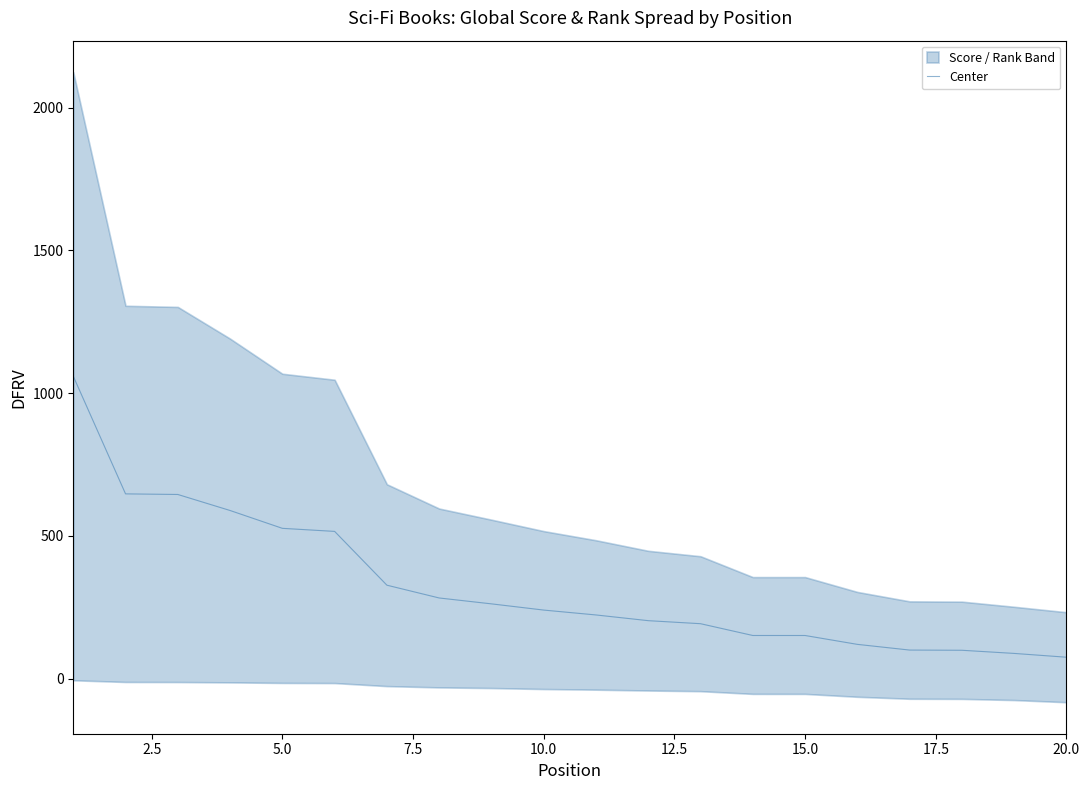

What is the lowest value of the Center series?

75.4